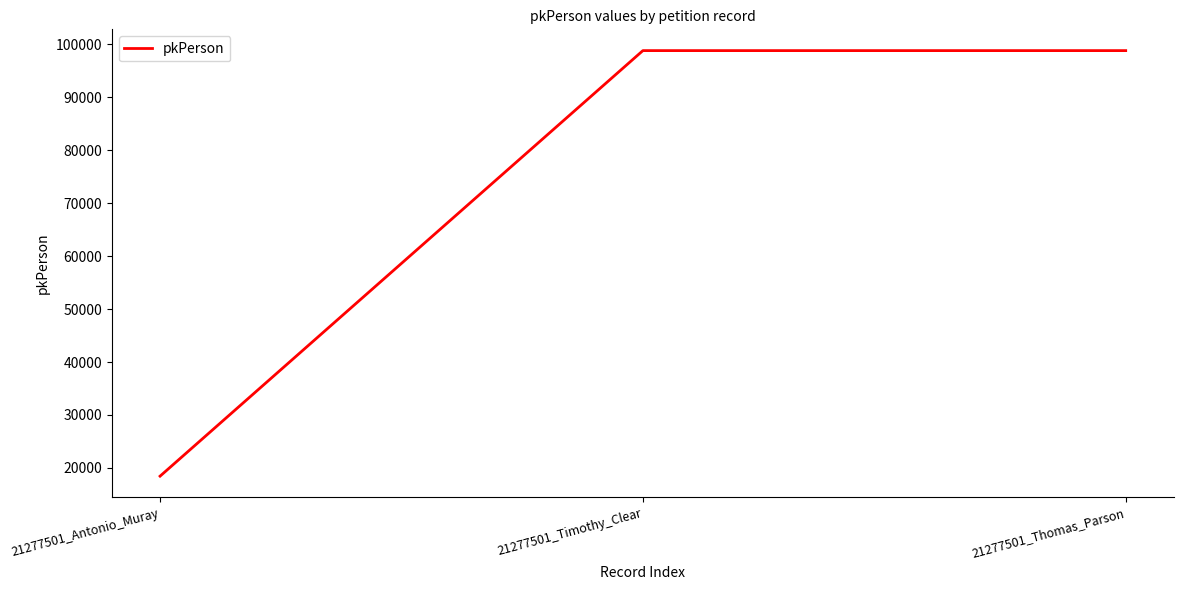

What is the change in value from 21277501_Antonio_Muray to 21277501_Thomas_Parson?

+80377